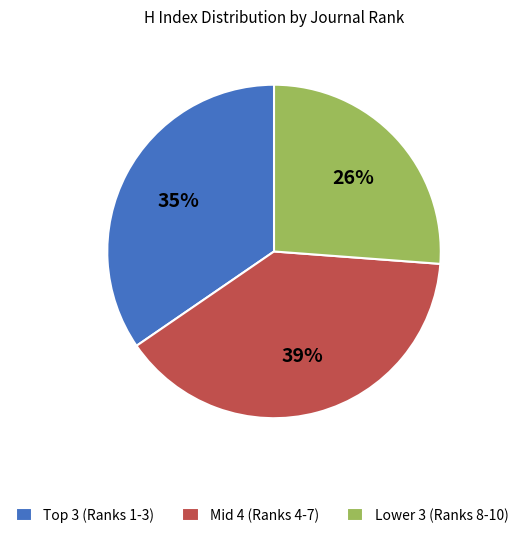

Do Lower 3 (Ranks 8-10) and Mid 4 (Ranks 4-7) together represent more than half of the pie?

Yes